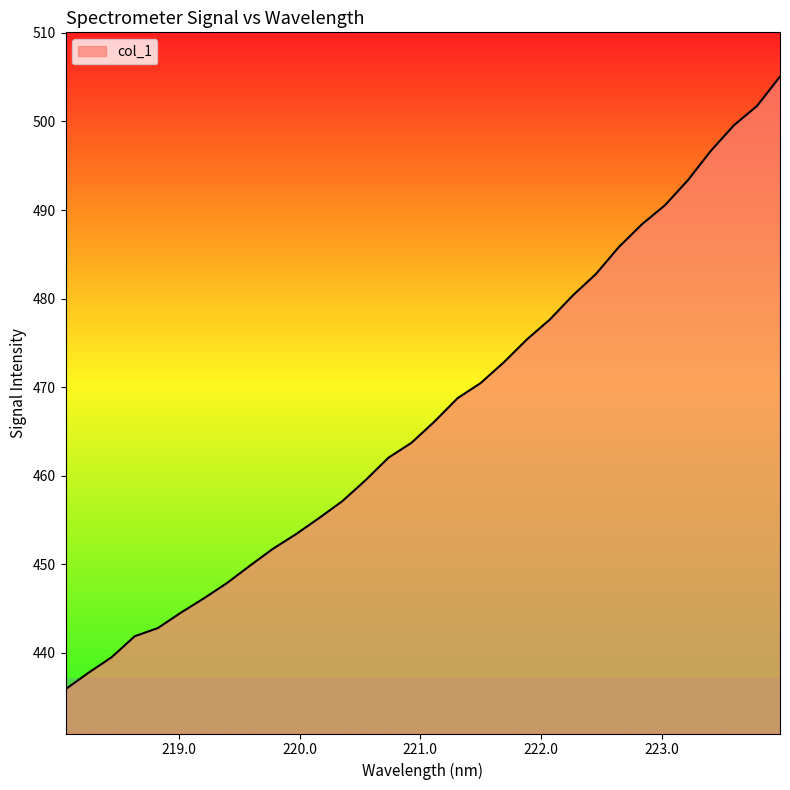

What is the greatest value displayed?

505.1